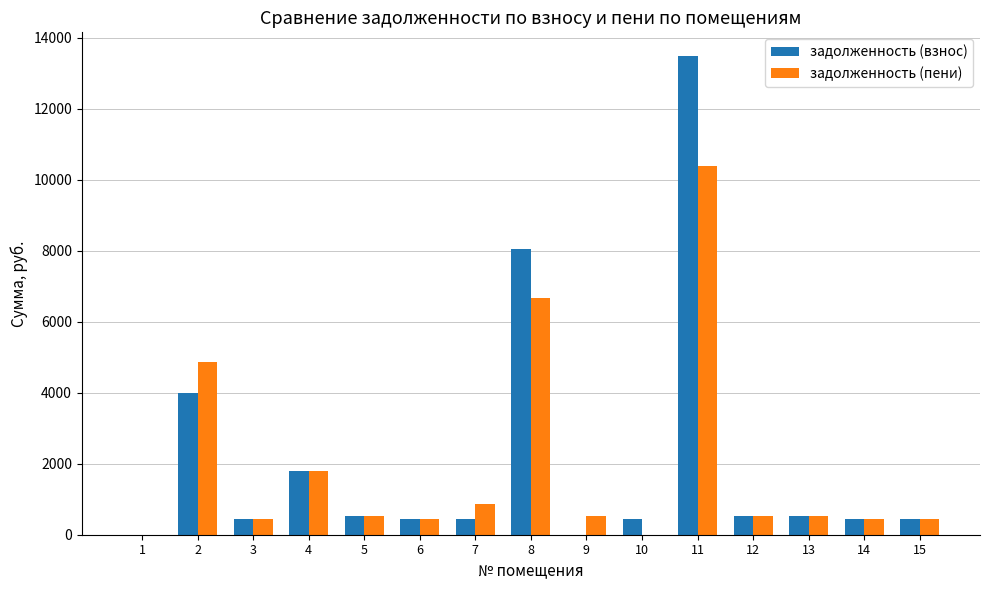

Which series has the largest total across all categories?

задолженность (взнос)